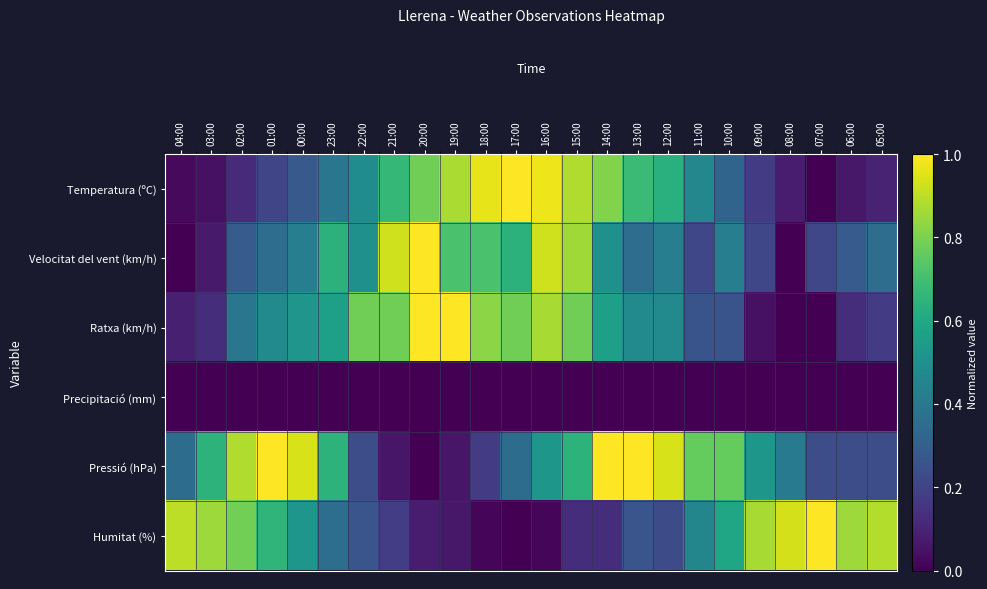

How many series are shown in this chart?

6